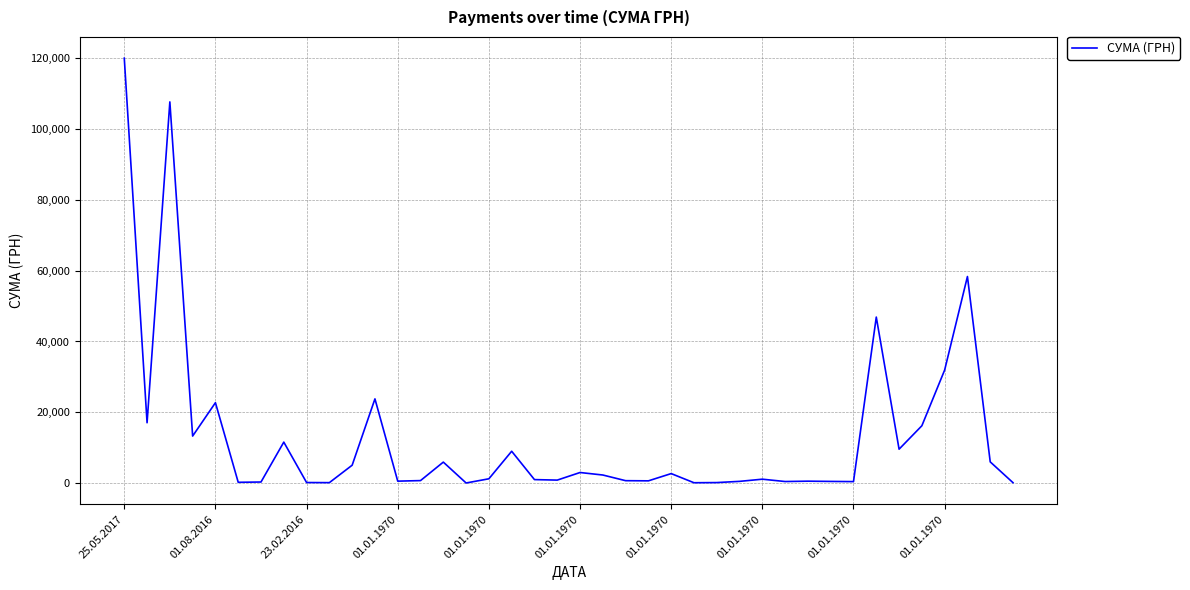

How many lines are shown in the chart?

1